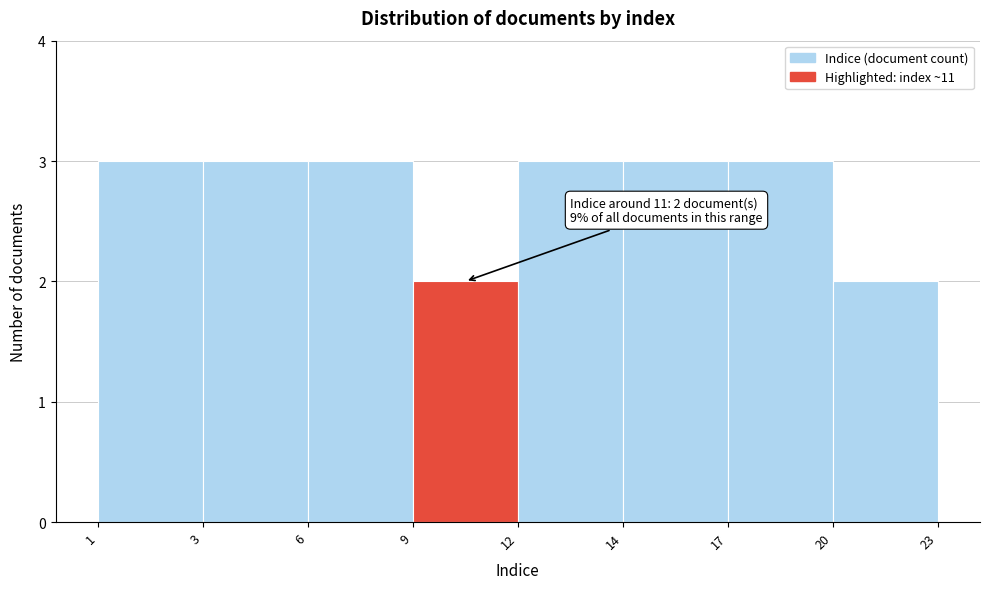

Reading right to left, what are all the values shown in this chart?

2	3	3	3	2	3	3	3